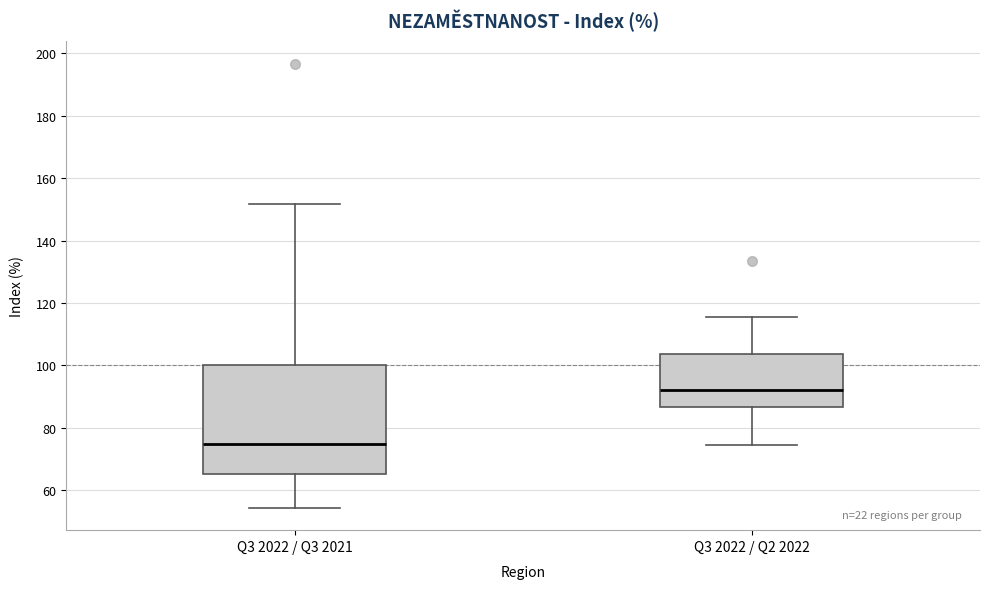

Which box's median line is the highest?

Q3 2022 / Q2 2022